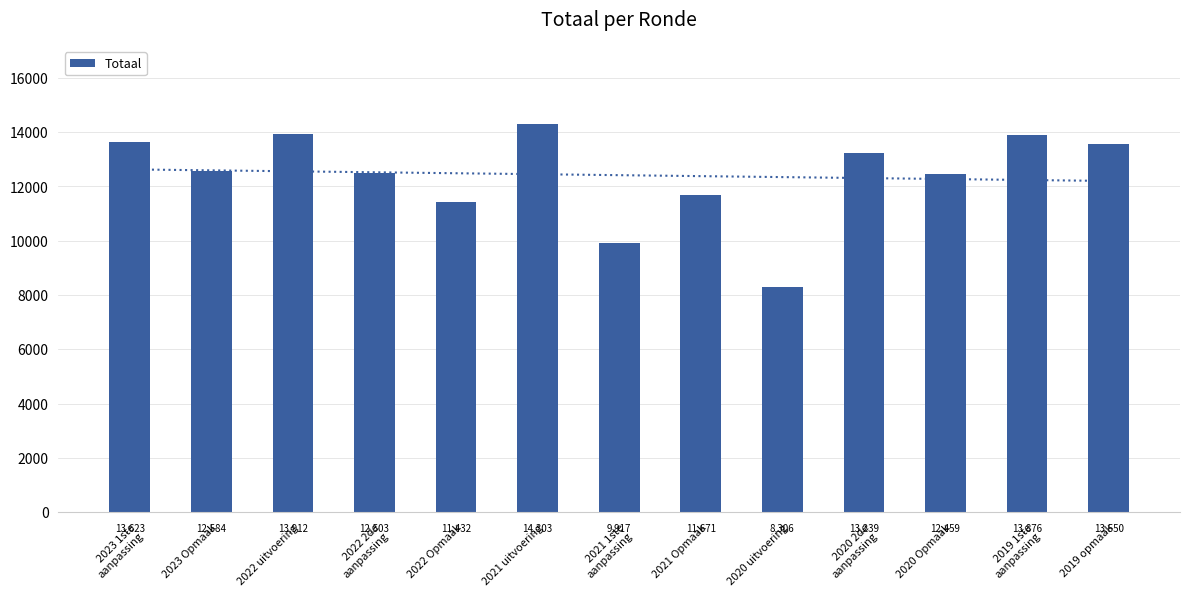

What is the change in value from 2020 uitvoering to 2020 2de aanpassing?

+4933